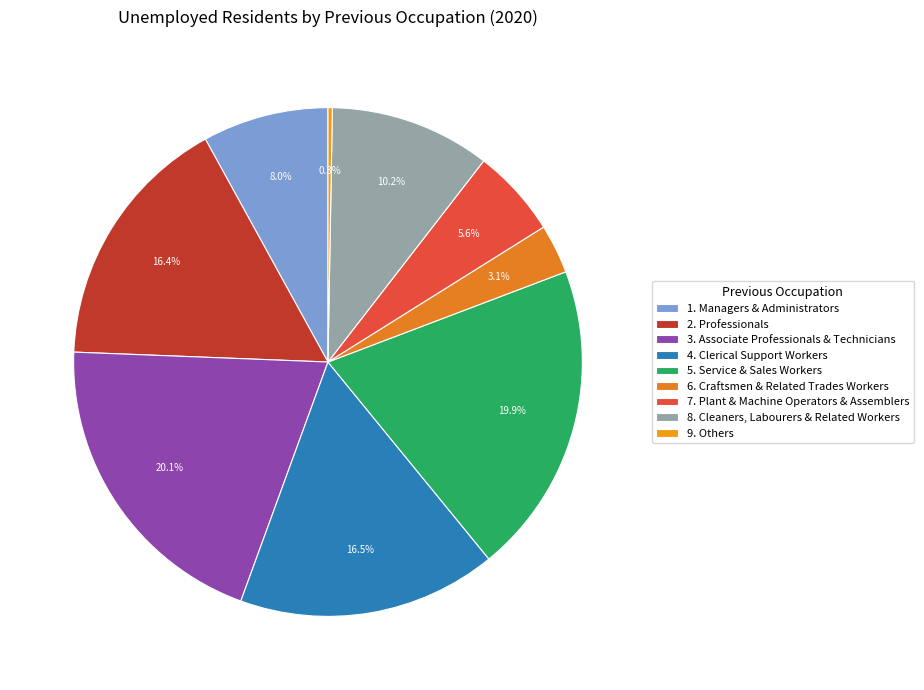

How many slices are in this pie chart?

9